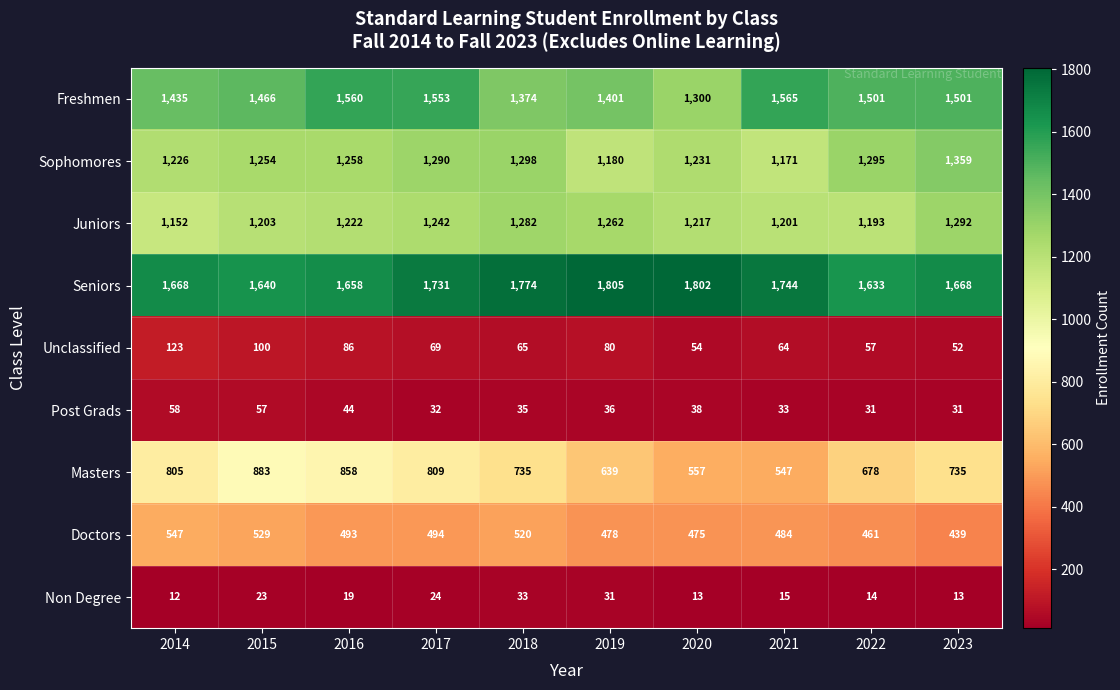

Read the Post Grads value at 2021.

33